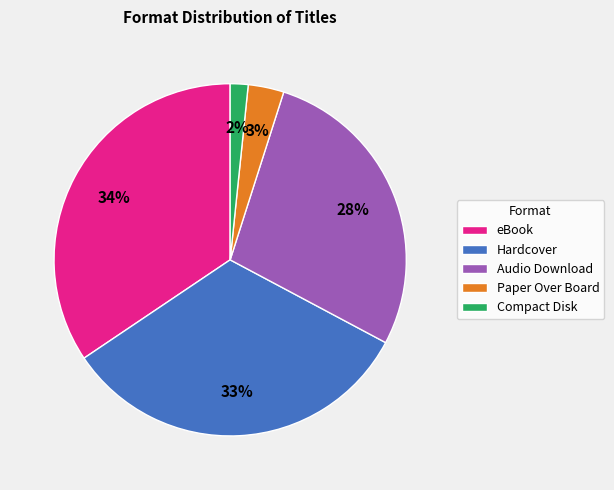

Does Compact Disk account for over 50% of the chart?

No